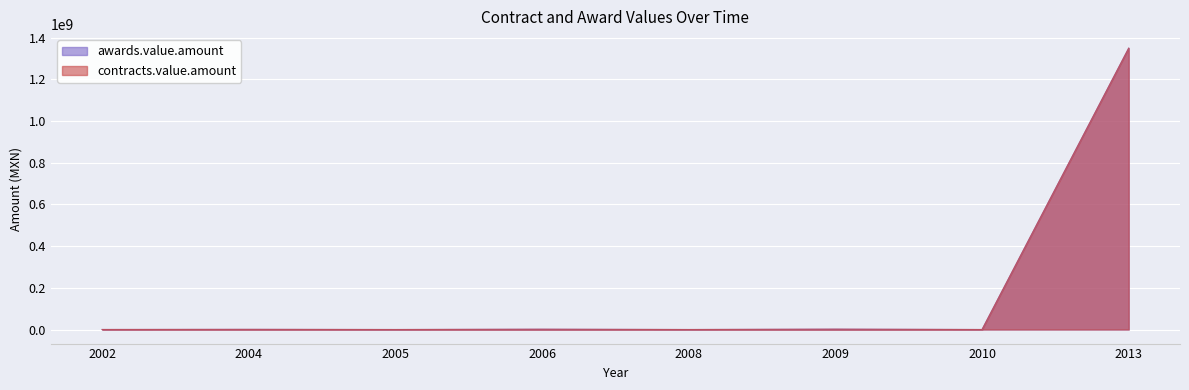

True or false: contracts.value.amount and awards.value.amount cross at least once.

False